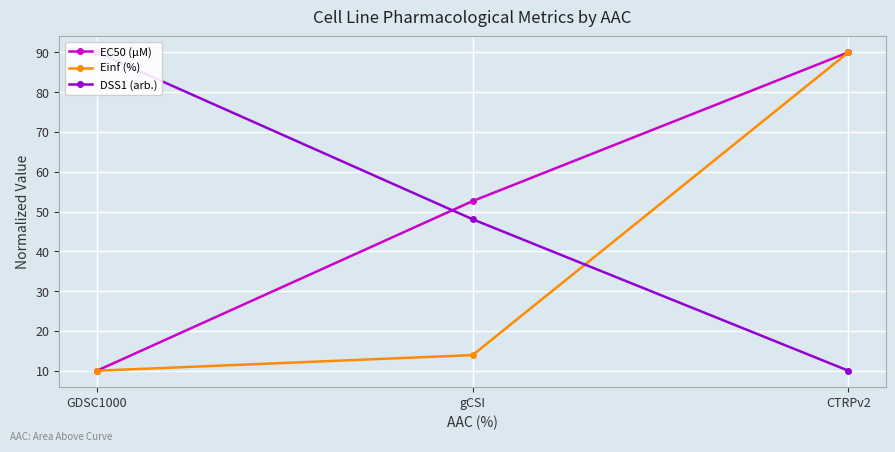

At which category does the chart reach its minimum across all series?

GDSC1000